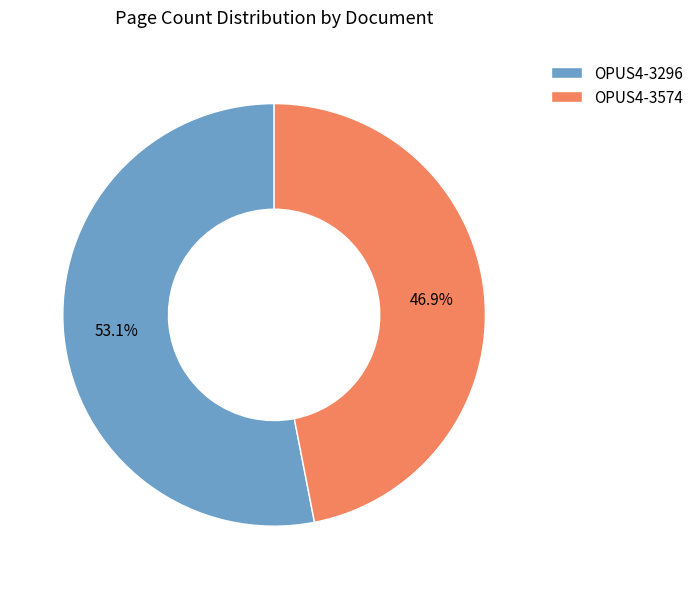

Do OPUS4-3574 and OPUS4-3296 together represent more than half of the pie?

Yes